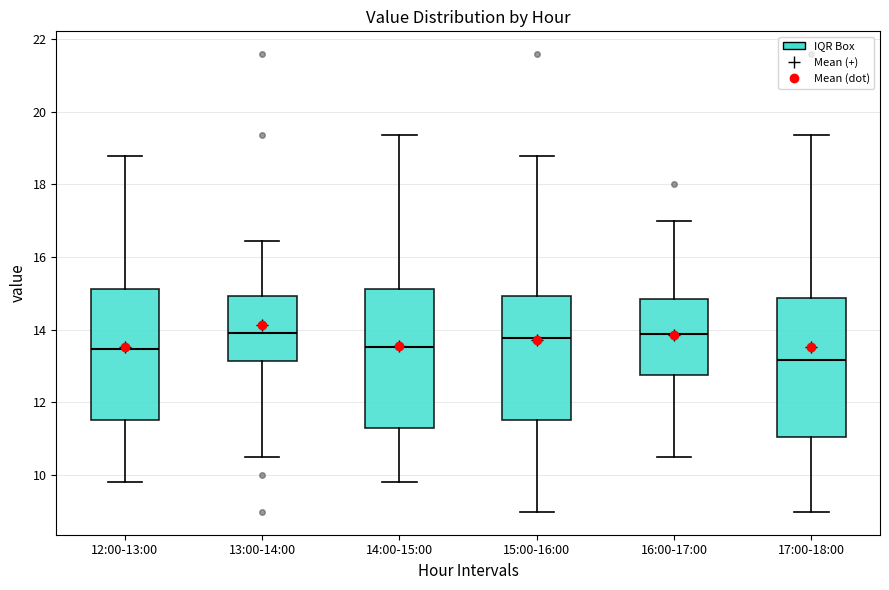

Reading left to right, read every box against the y-axis: the position of its median line, the range the box covers, and the ends of its whiskers. The values are not printed on the chart, so give them approximately, as read against the axis.

12:00-13:00: median 13.4, box 11.6 to 15.2, whiskers 9.8 to 18.8
13:00-14:00: median 14.0, box 13.2 to 15.0, whiskers 10.4 to 16.4
14:00-15:00: median 13.6, box 11.2 to 15.2, whiskers 9.8 to 19.4
15:00-16:00: median 13.8, box 11.6 to 15.0, whiskers 9.0 to 18.8
16:00-17:00: median 13.8, box 12.8 to 14.8, whiskers 10.4 to 17.0
17:00-18:00: median 13.2, box 11.0 to 14.8, whiskers 9.0 to 19.4